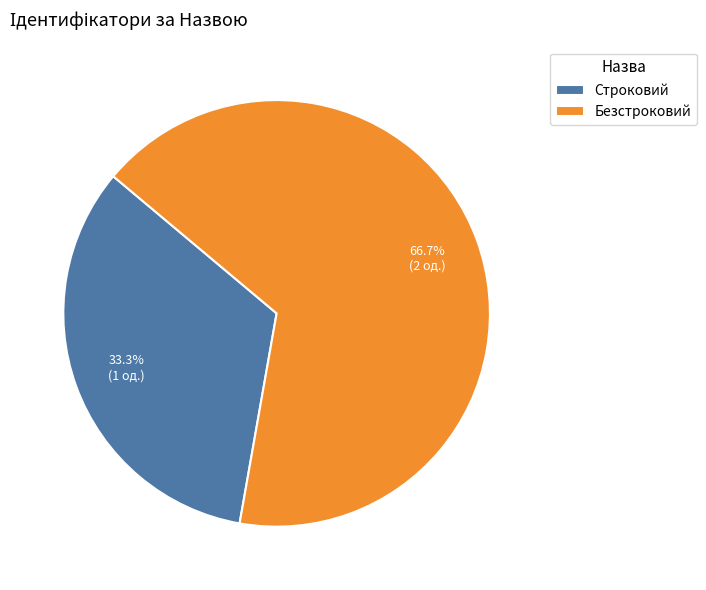

Approximately how many times larger is the value at Строковий compared to Безстроковий?

0.5